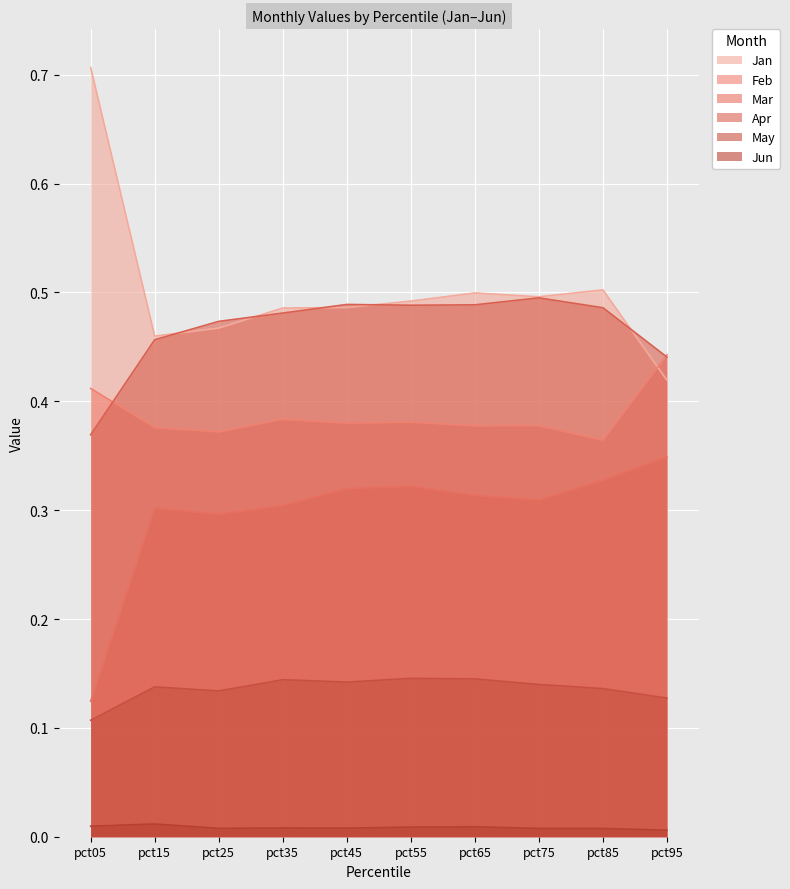

What is the sum of the Jan values at pct75 and pct15?

1.0